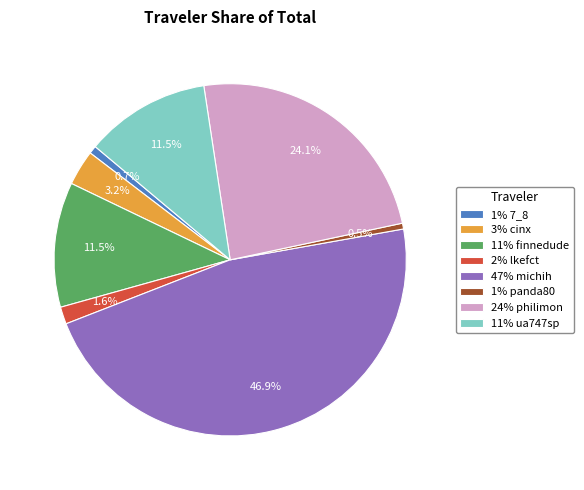

Does any single category account for the majority?

No